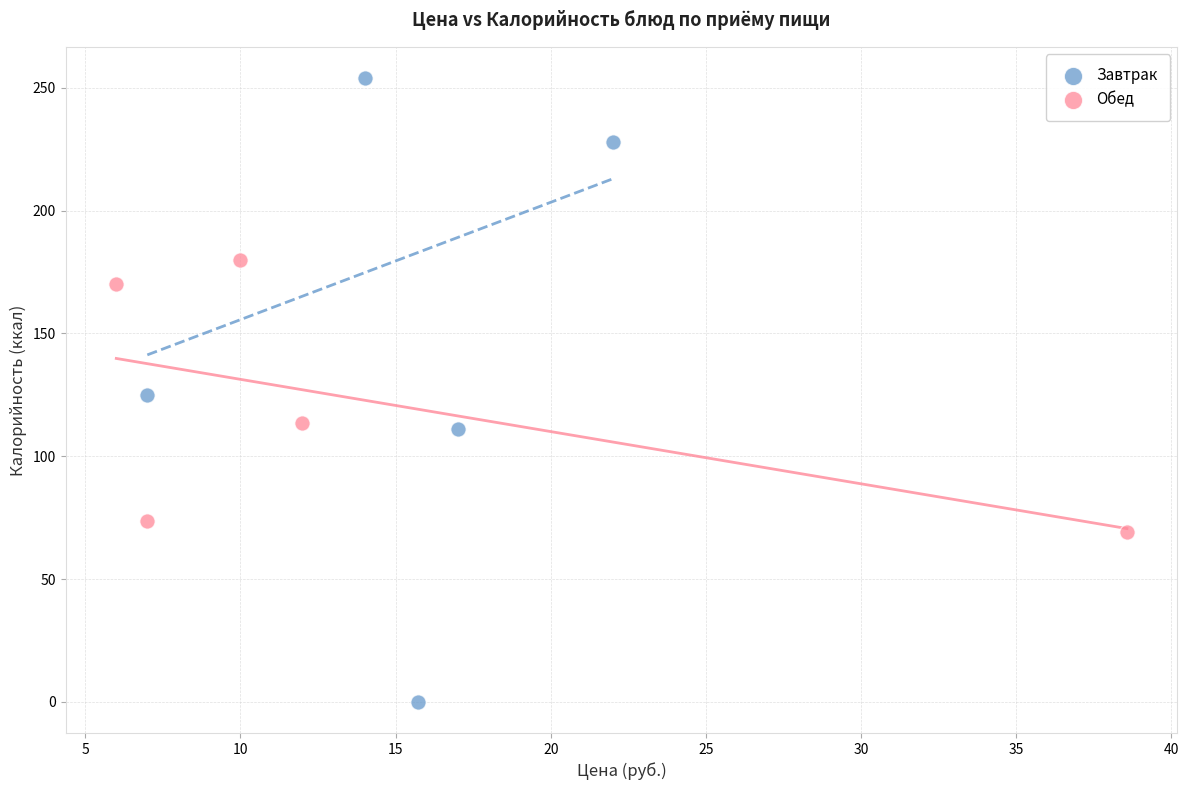

Which series has the largest Y range (max minus min)?

Завтрак